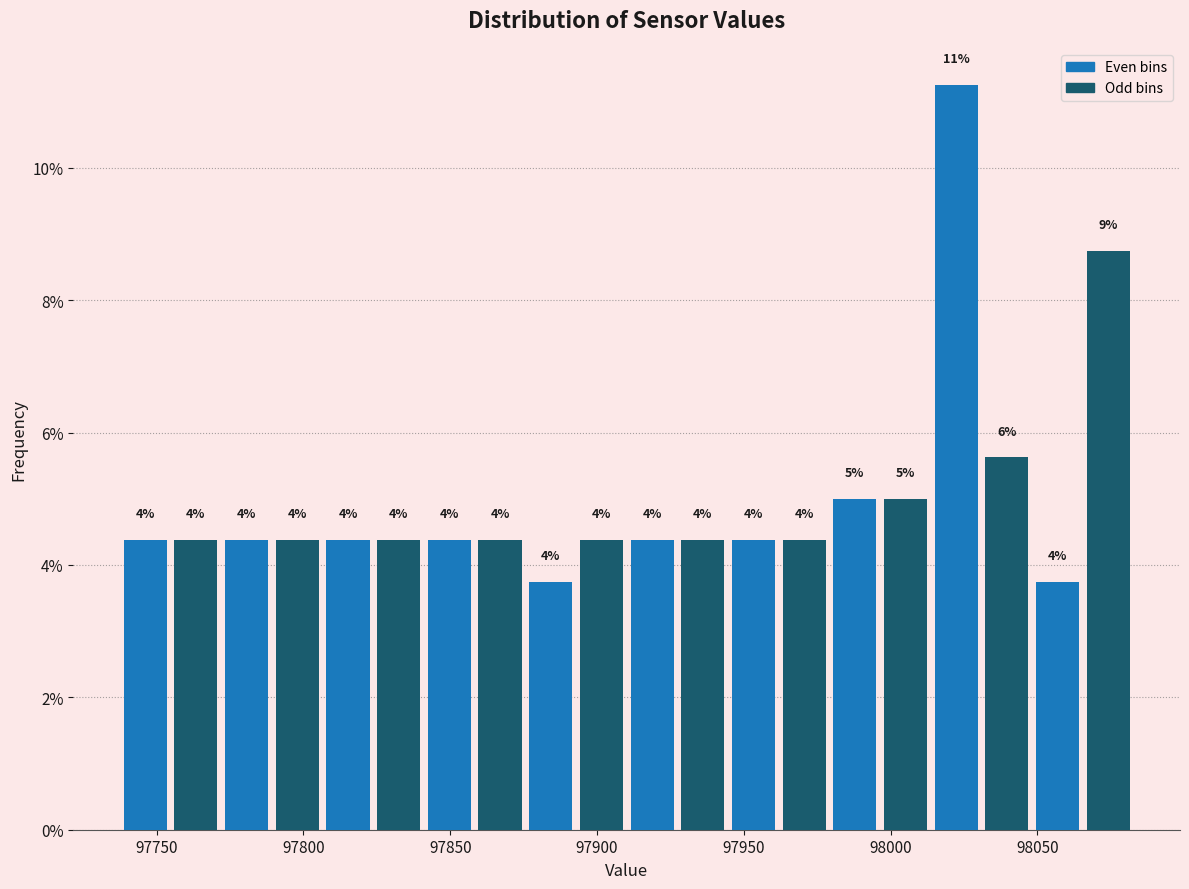

Read against the x-axis, roughly where is the centre of the tallest bar?

98020